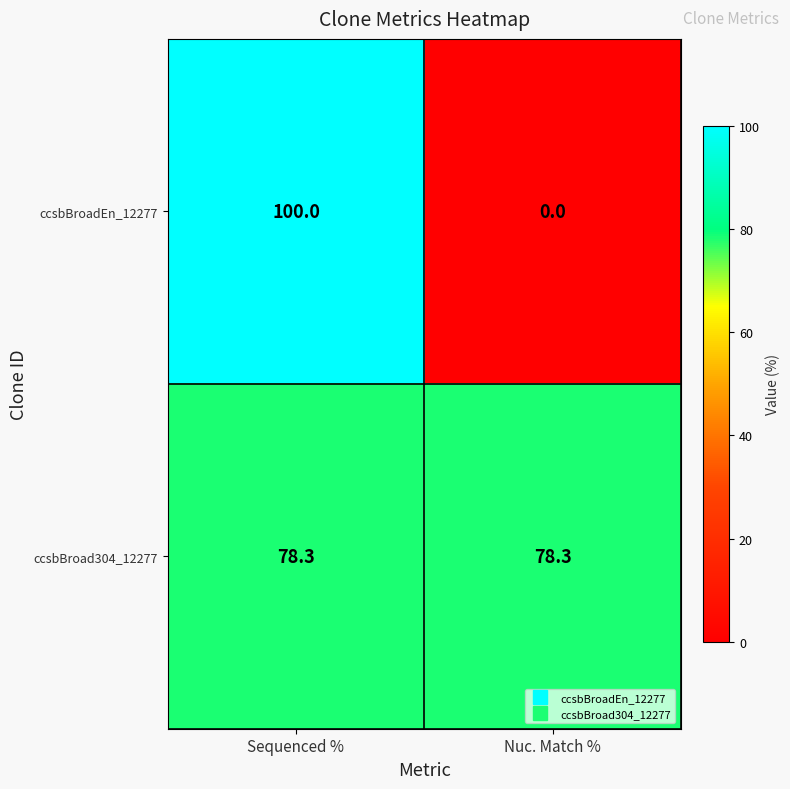

Which series changed the most between Sequenced % and Nuc. Match %?

ccsbBroadEn_12277